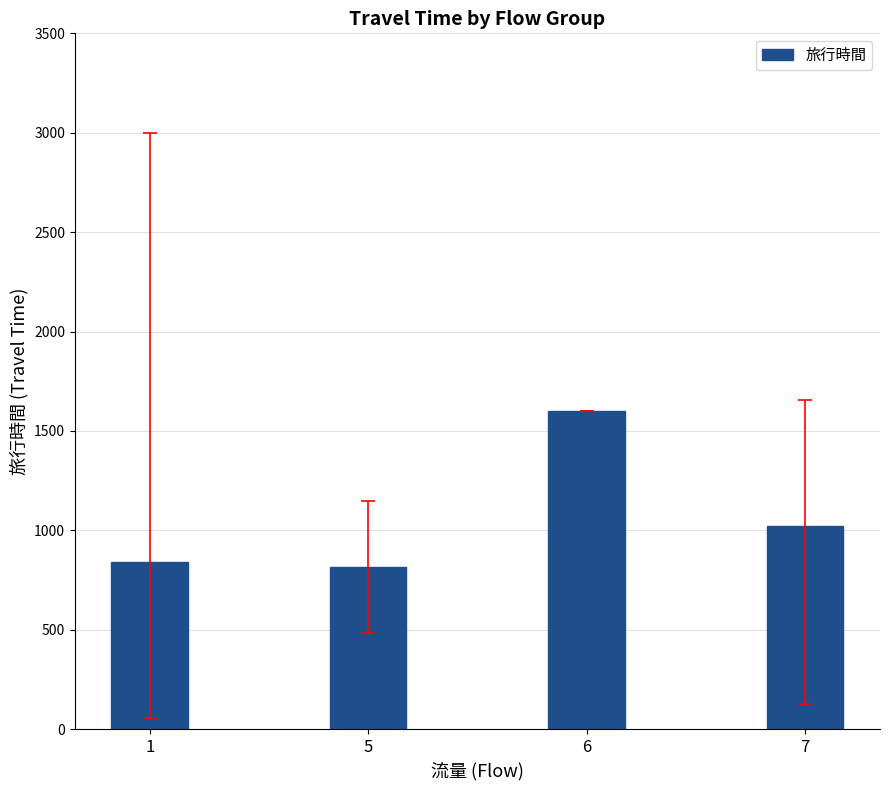

Approximately how many times larger is the value at 1 compared to 7?

0.8